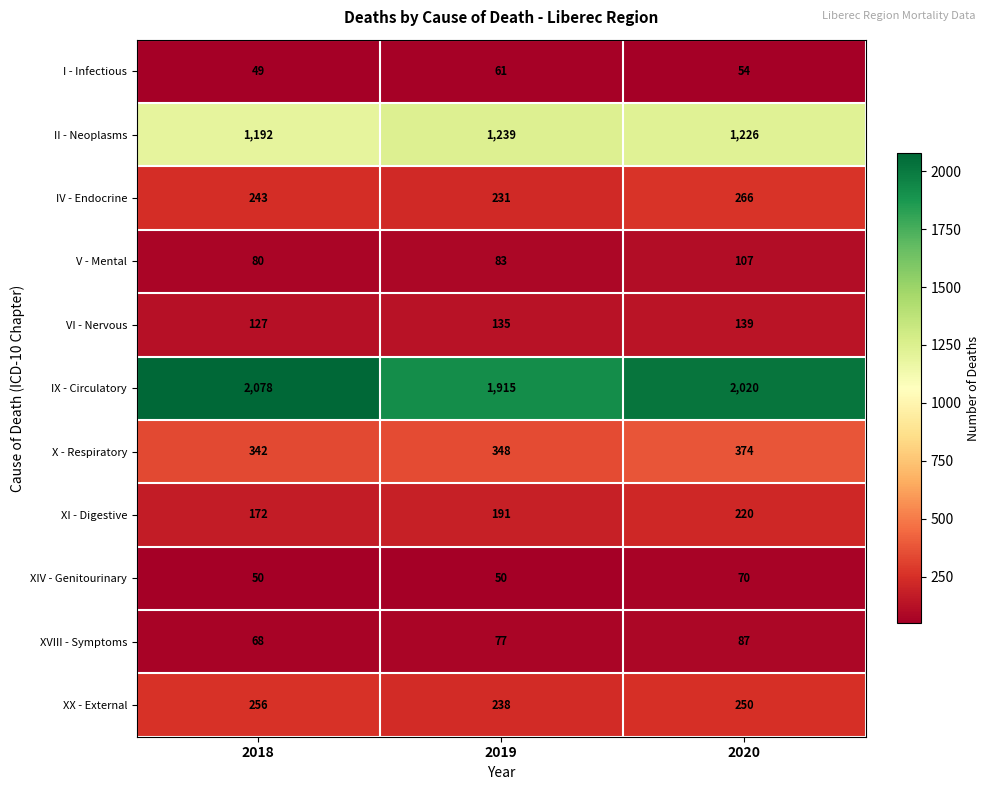

Which series has the largest range (max minus min)?

IX - Circulatory